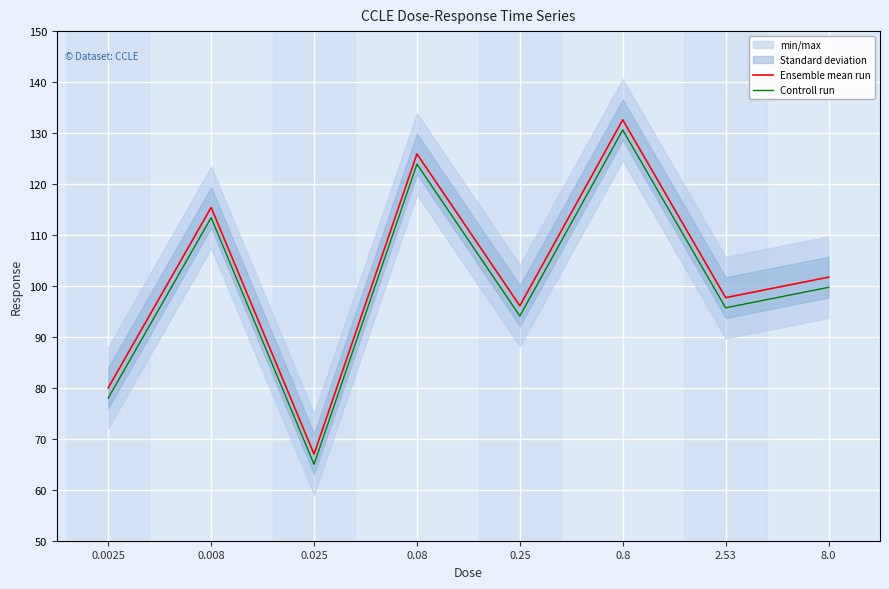

How many values in the Ensemble mean run series exceed 101?

4